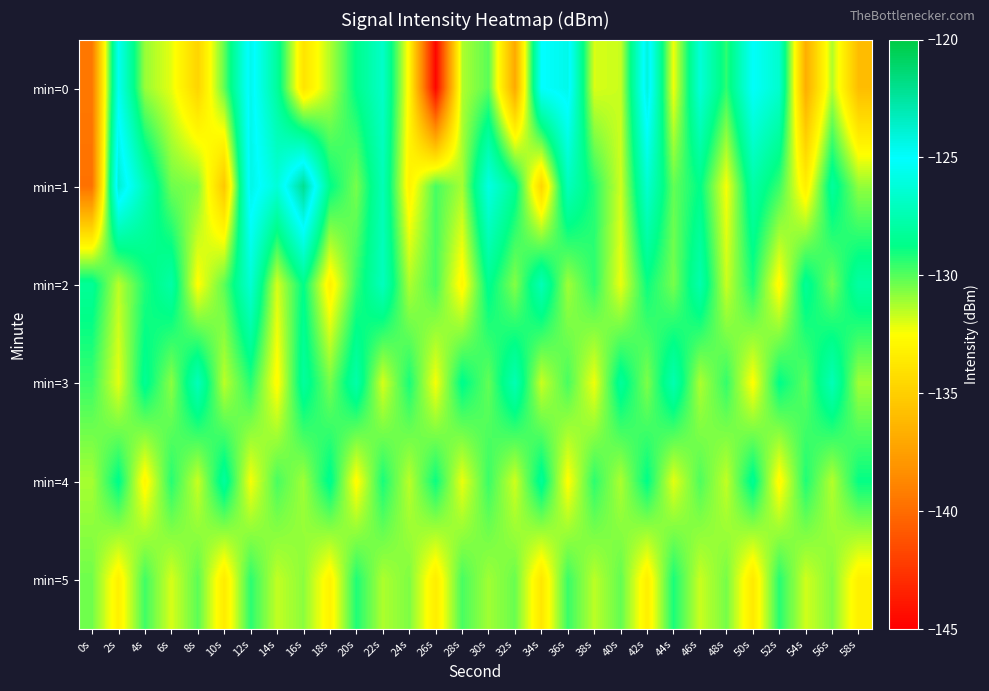

Reading left to right, list all the values displayed in this chart.

min=0: 0s=-139.5	2s=-125.5	4s=-131.0	6s=-132.1	8s=-134.7	10s=-130.2	12s=-124.5	14s=-128.1	16s=-133.9	18s=-131.4	20s=-128.6	22s=-126.7	24s=-132.9	26s=-144.7	28s=-131.3	30s=-130.1	32s=-137.0	34s=-125.1	36s=-124.5	38s=-131.9	40s=-131.7	42s=-124.1	44s=-132.3	46s=-126.2	48s=-129.4	50s=-125.2	52s=-126.6	54s=-136.7	56s=-131.4	58s=-135.9
min=1: 0s=-139.8	2s=-123.7	4s=-127.3	6s=-130.4	8s=-130.7	10s=-135.4	12s=-124.3	14s=-126.2	16s=-122.1	18s=-128.7	20s=-130.5	22s=-127.3	24s=-133.1	26s=-129.8	28s=-131.2	30s=-125.9	32s=-128.4	34s=-134.6	36s=-127.1	38s=-129.3	40s=-131.8	42s=-126.5	44s=-130.2	46s=-128.7	48s=-132.4	50s=-127.8	52s=-129.6	54s=-133.3	56s=-128.1	58s=-130.9
min=2: 0s=-128.3	2s=-131.5	4s=-129.2	6s=-127.8	8s=-132.6	10s=-130.1	12s=-126.4	14s=-131.9	16s=-128.7	18s=-133.2	20s=-129.5	22s=-127.1	24s=-131.3	26s=-129.8	28s=-132.9	30s=-128.5	32s=-130.7	34s=-127.3	36s=-131.1	38s=-129.4	40s=-132.2	42s=-128.9	44s=-130.5	46s=-127.6	48s=-131.7	50s=-129.1	52s=-132.8	54s=-128.3	56s=-130.4	58s=-127.9
min=3: 0s=-129.6	2s=-132.1	4s=-128.4	6s=-130.8	8s=-127.2	10s=-131.5	12s=-129.3	14s=-132.7	16s=-128.1	18s=-130.5	20s=-127.7	22s=-131.9	24s=-129.1	26s=-132.4	28s=-128.6	30s=-130.2	32s=-127.4	34s=-131.7	36s=-129.8	38s=-132.3	40s=-128.2	42s=-130.6	44s=-127.5	46s=-131.3	48s=-129.5	50s=-132.6	52s=-128.7	54s=-130.1	56s=-127.3	58s=-131.1
min=4: 0s=-131.2	2s=-128.6	4s=-132.9	6s=-129.3	8s=-131.7	10s=-128.1	12s=-132.4	14s=-129.8	16s=-131.1	18s=-128.5	20s=-132.7	22s=-129.1	24s=-131.5	26s=-128.9	28s=-132.2	30s=-129.6	32s=-131.8	34s=-128.3	36s=-132.6	38s=-129.4	40s=-131.3	42s=-128.7	44s=-132.1	46s=-129.9	48s=-131.6	50s=-128.4	52s=-132.8	54s=-129.2	56s=-131.4	58s=-128.8
min=5: 0s=-130.4	2s=-133.2	4s=-129.7	6s=-131.9	8s=-130.1	10s=-133.5	12s=-129.4	14s=-131.6	16s=-130.8	18s=-133.1	20s=-129.2	22s=-131.3	24s=-130.6	26s=-133.4	28s=-129.8	30s=-131.1	32s=-130.3	34s=-133.7	36s=-129.6	38s=-131.5	40s=-130.2	42s=-133.3	44s=-129.1	46s=-131.7	48s=-130.5	50s=-133.6	52s=-129.3	54s=-131.8	56s=-130.7	58s=-133.2